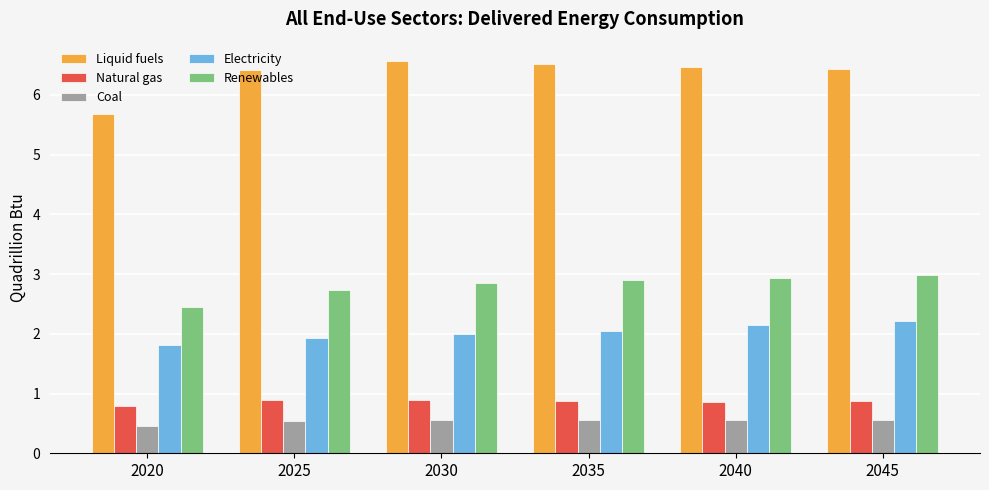

How many groups of bars are there?

6